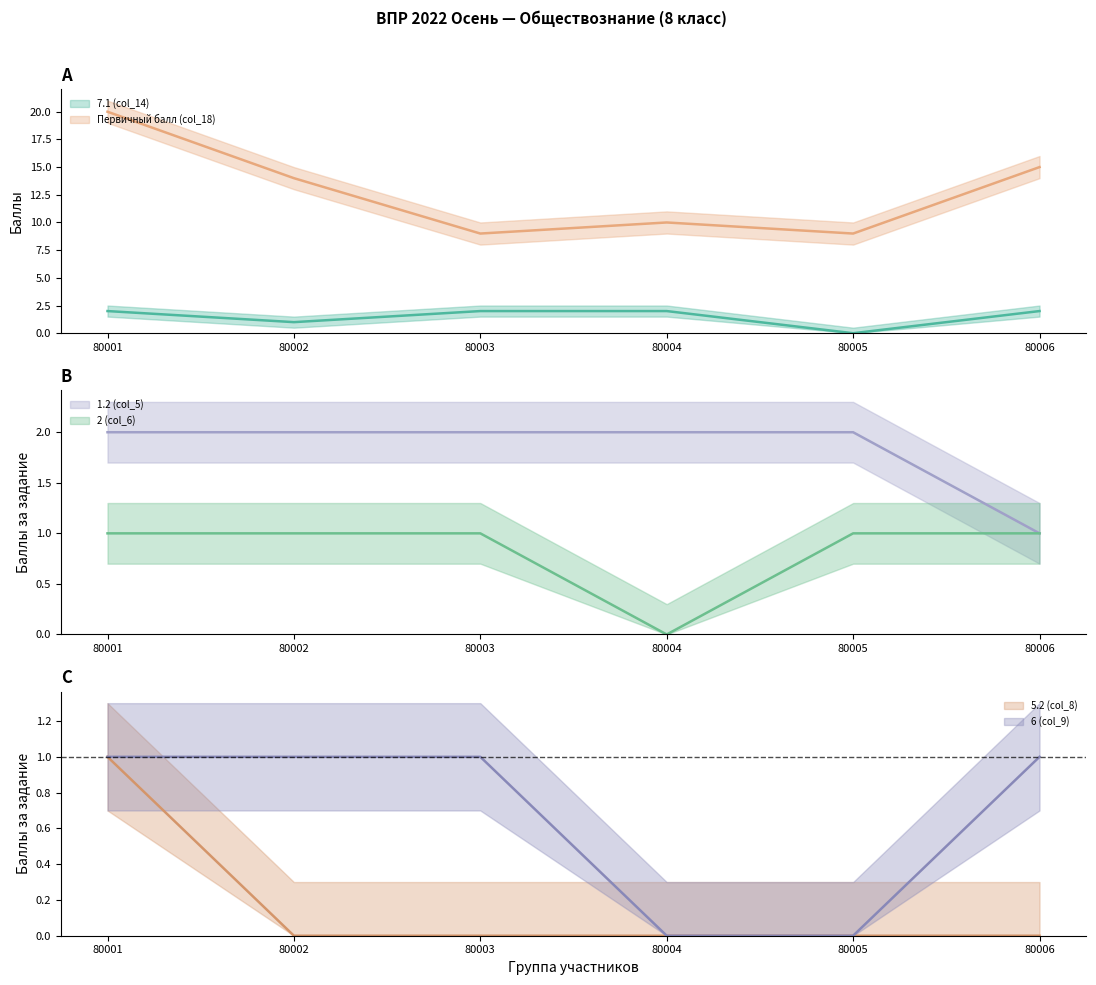

Is the value of 5.2 (col_8) at 80001 greater than the value of Первичный балл (col_18) at 80002?

No